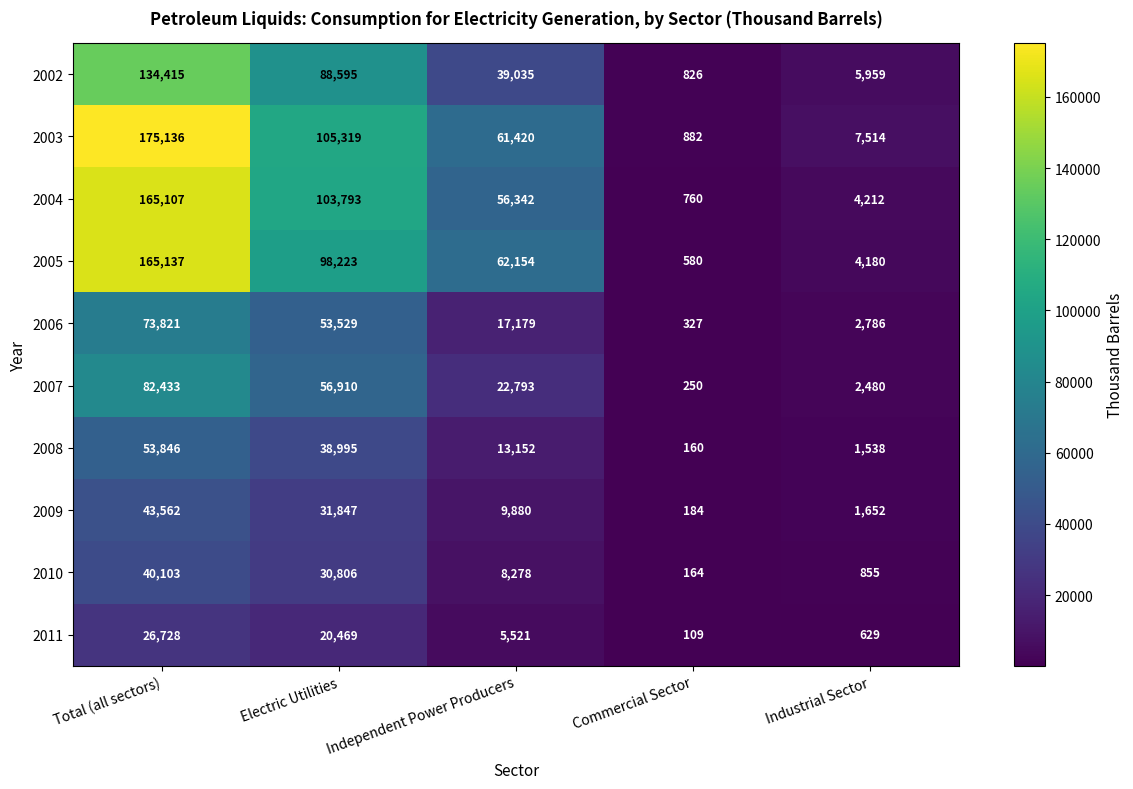

True or false: 2008 has a value of 24747 at Electric Utilities.

False